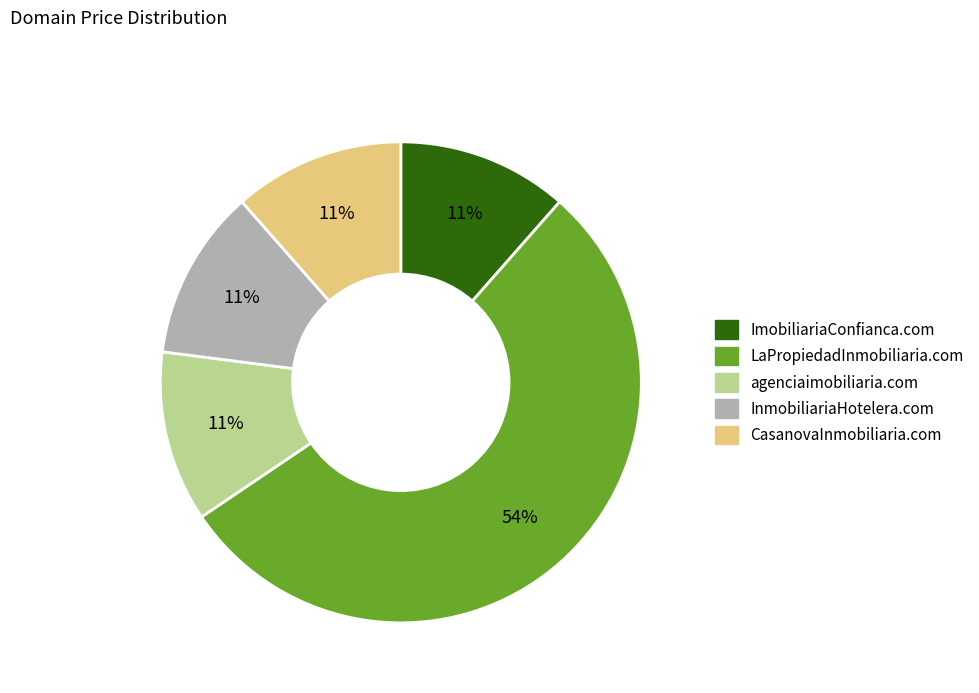

To the nearest percent, what is the average slice percentage?

20%